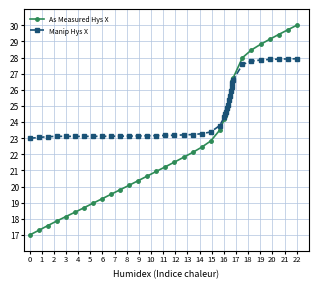

How many categories are shown in the chart?

40